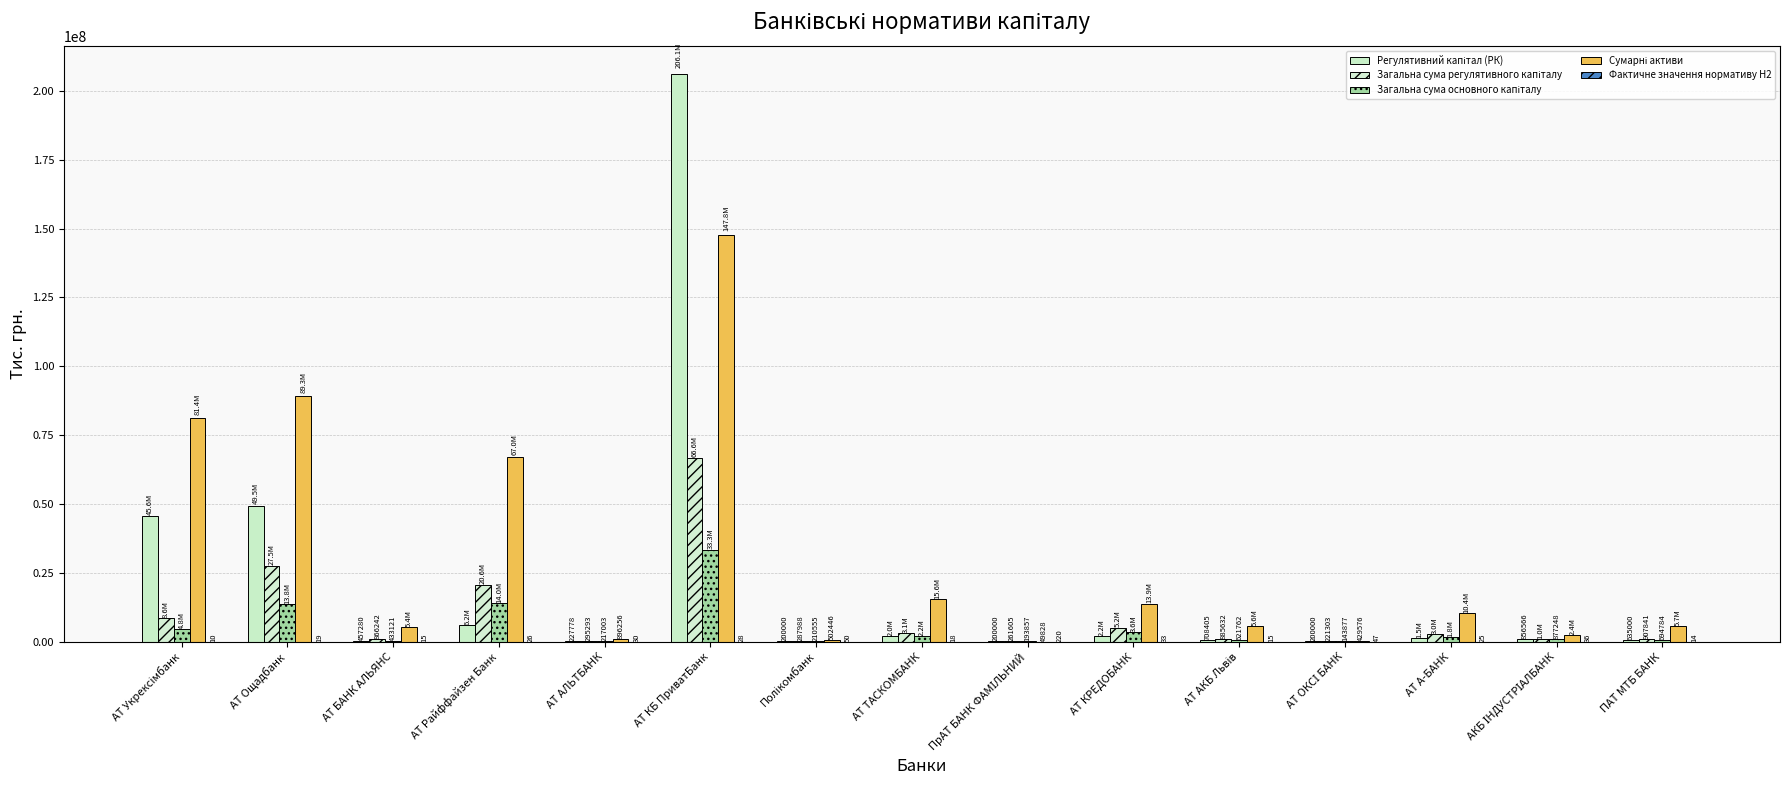

What is the smallest value displayed?

10.0